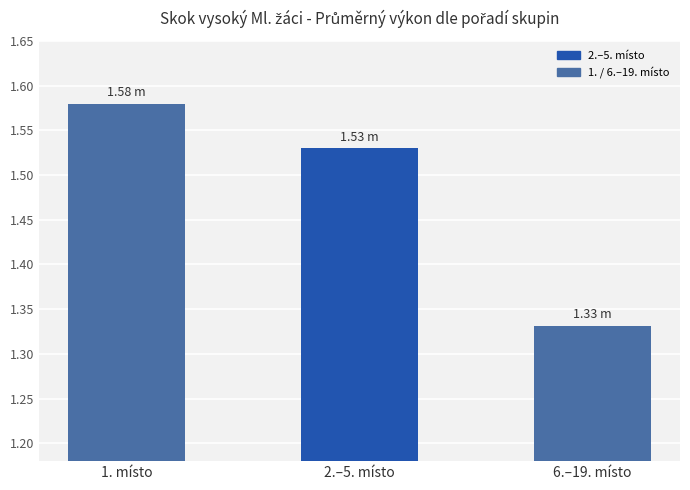

Are the bars horizontal?

No